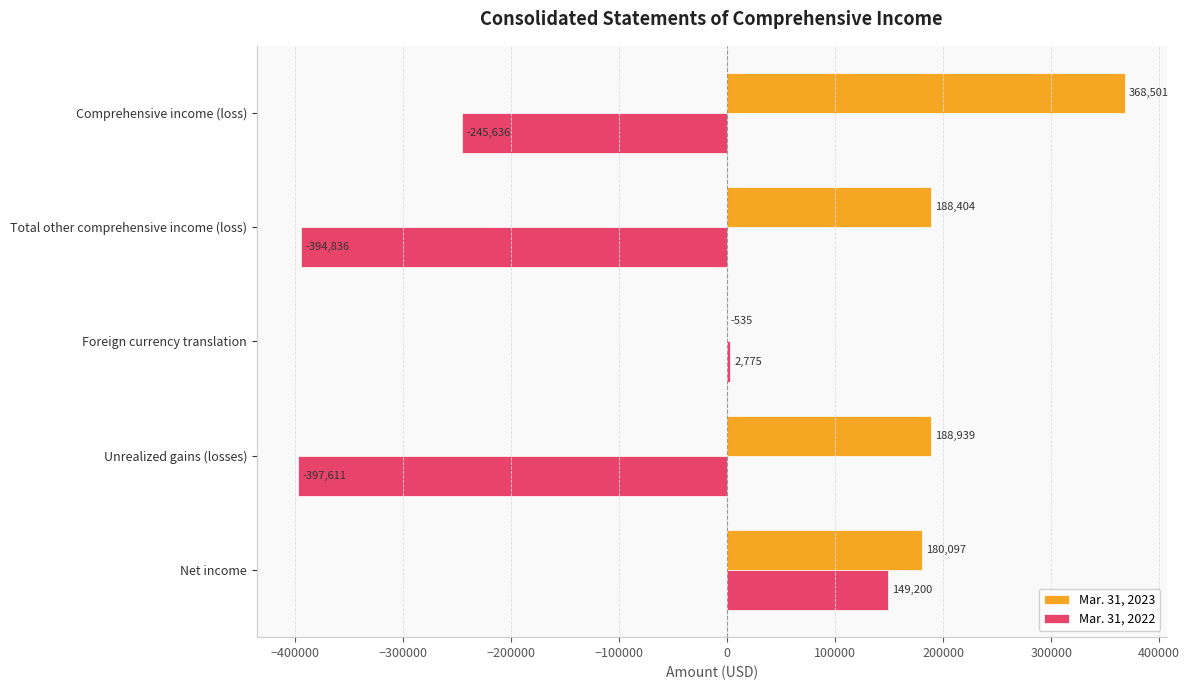

What is the maximum value for Mar. 31, 2023?

368501